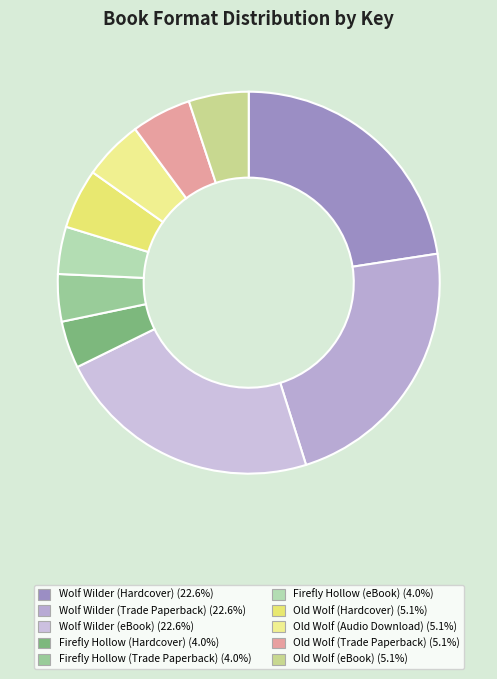

To the nearest percent, what is the average slice percentage?

10%